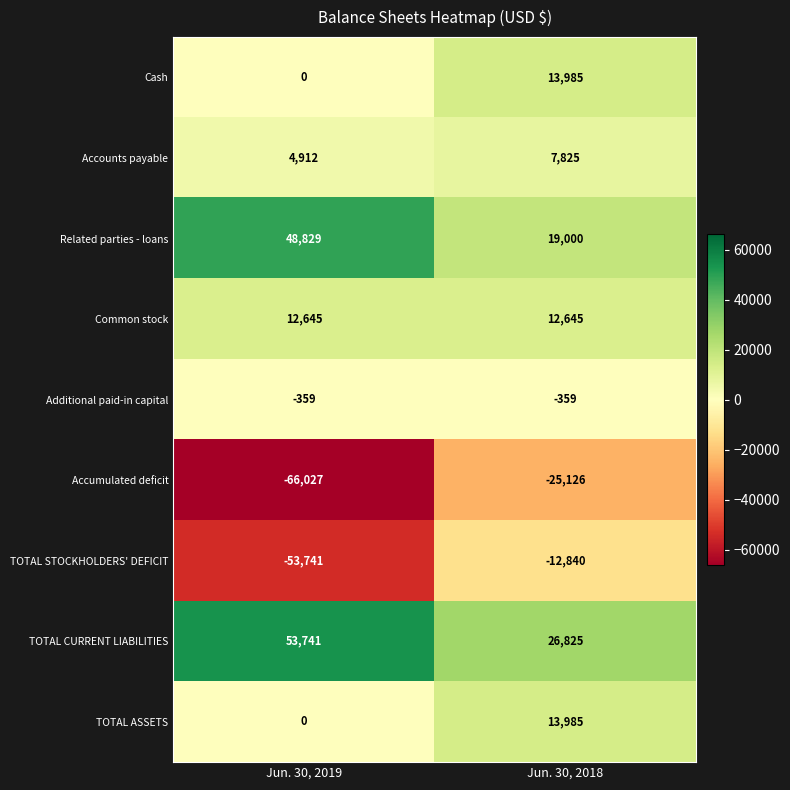

True or false: Common stock has a value of 12645 at Jun. 30, 2018.

True